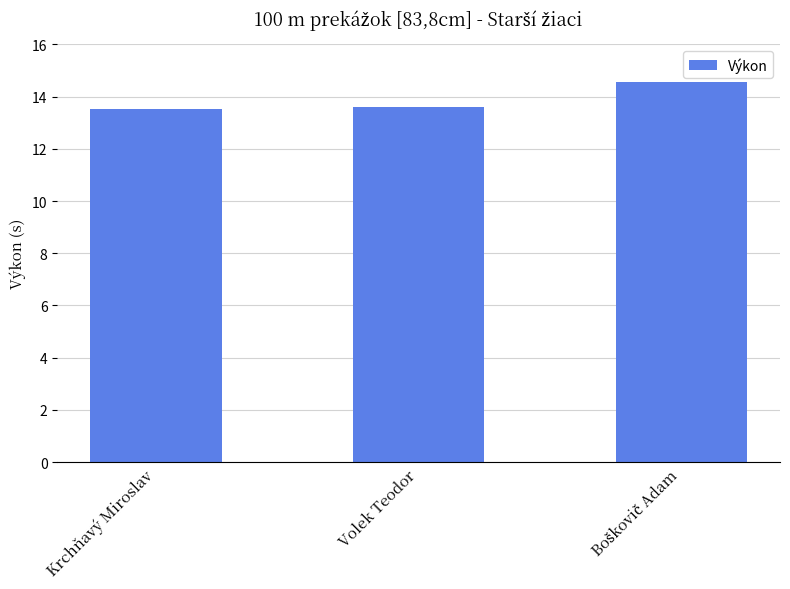

The value at Volek Teodor is 7.0. True or false?

False